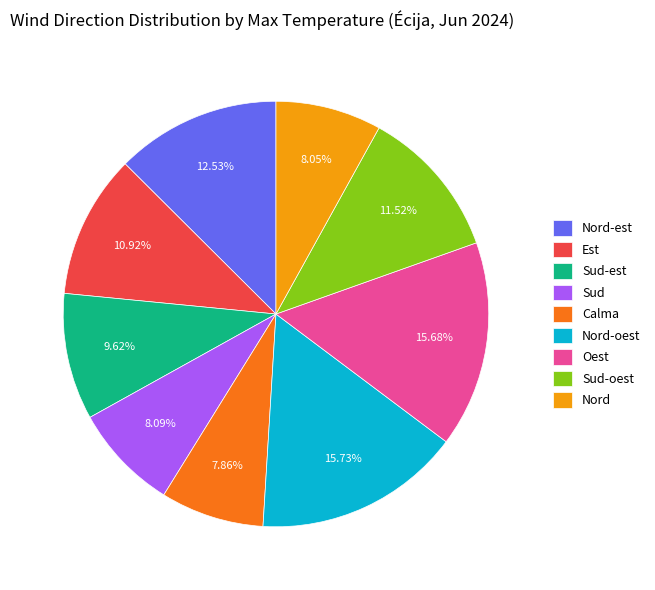

How many segments does this pie chart have?

9